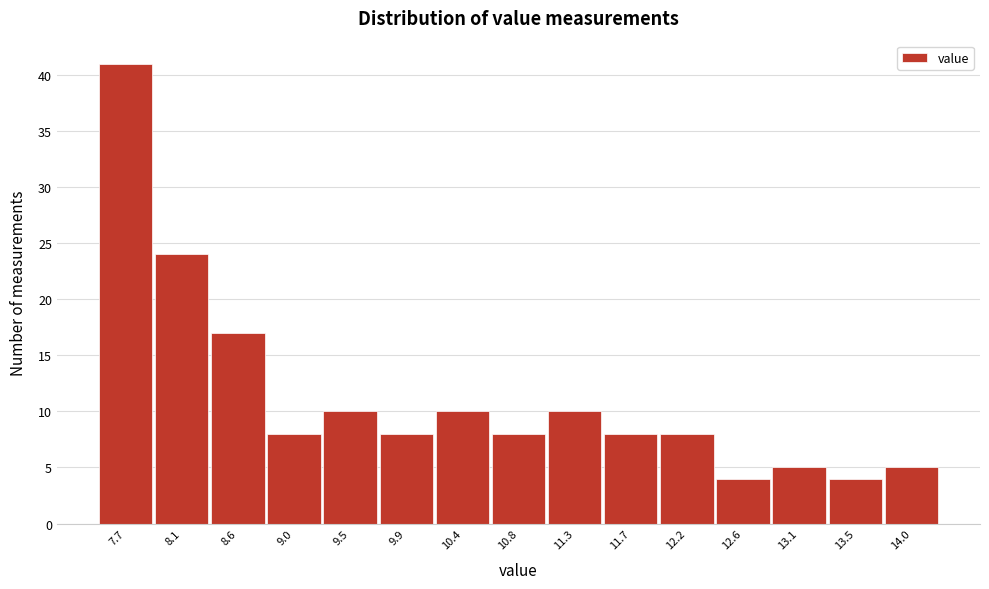

Reading right to left, transcribe all the data shown in this chart.

14.0=5	13.5=4	13.1=5	12.6=4	12.2=8	11.7=8	11.3=10	10.8=8	10.4=10	9.9=8	9.5=10	9.0=8	8.6=17	8.1=24	7.7=41